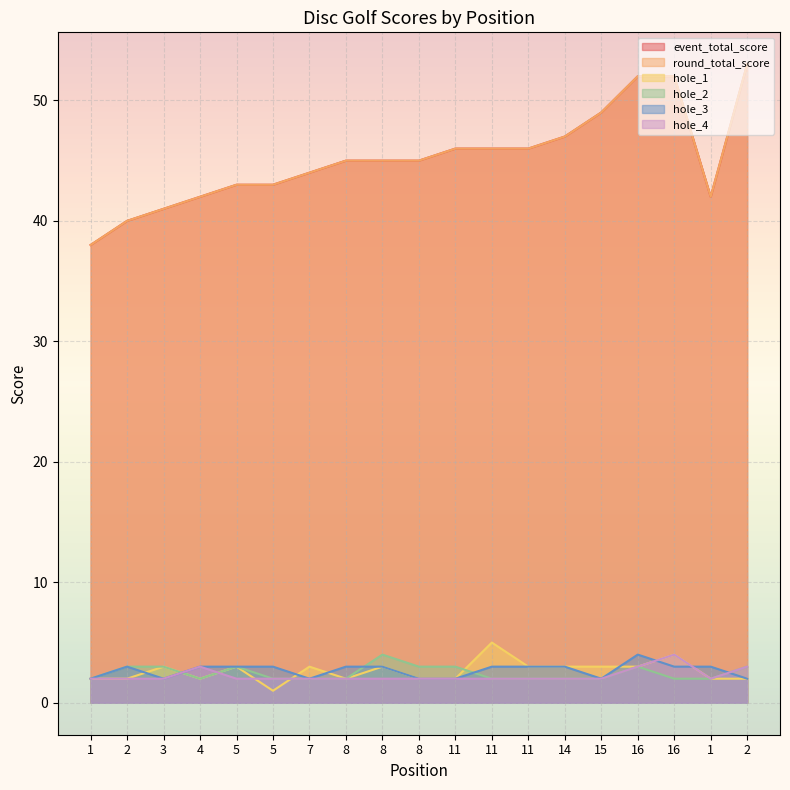

At which category does event_total_score reach its first local valley?

1